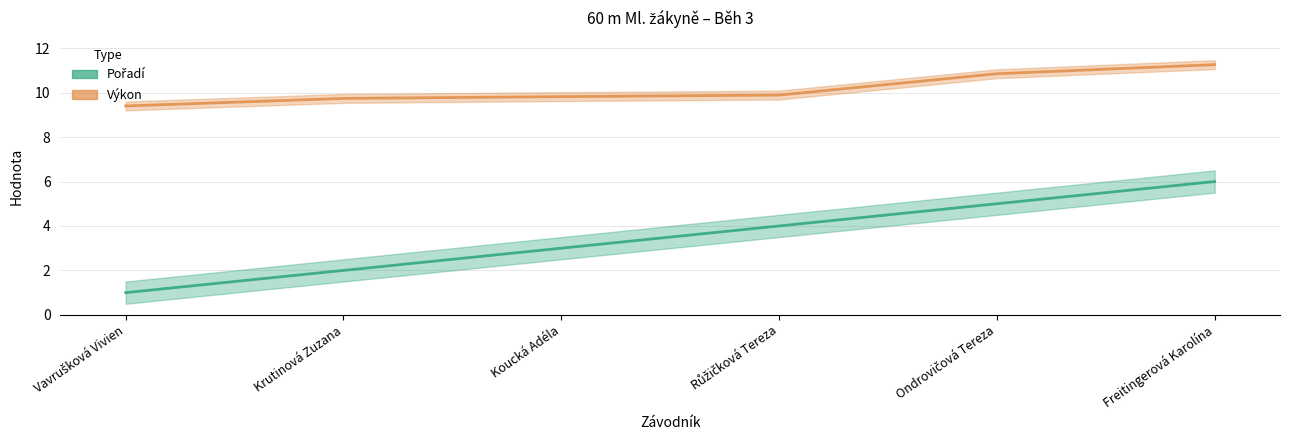

Count the number of data series in this chart.

2